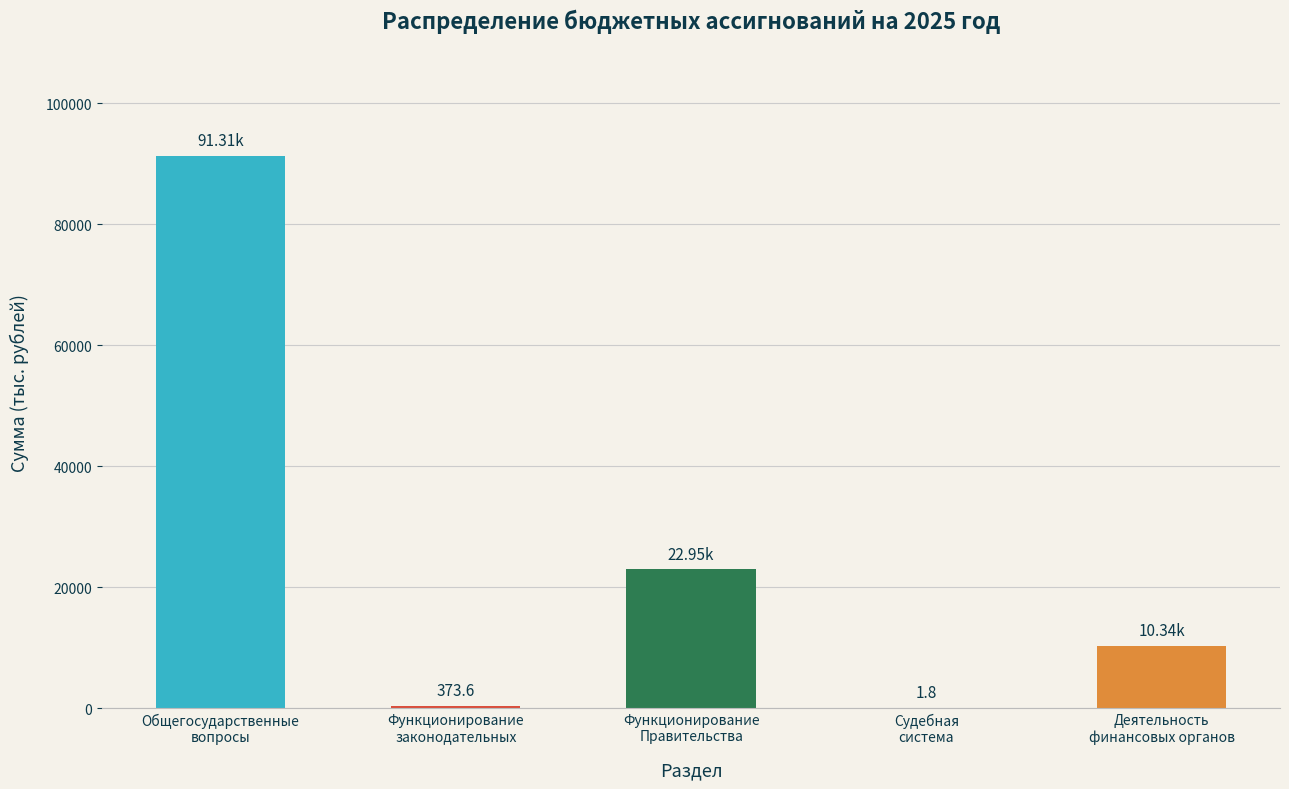

What is the average value?

24993.4